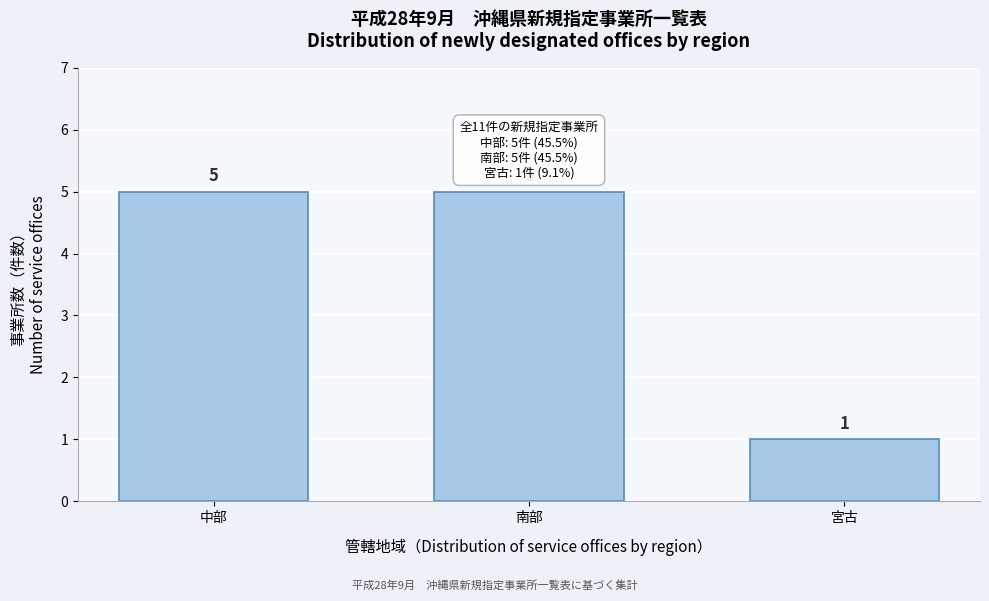

Reading right to left, what are all the values shown in this chart?

1	5	5